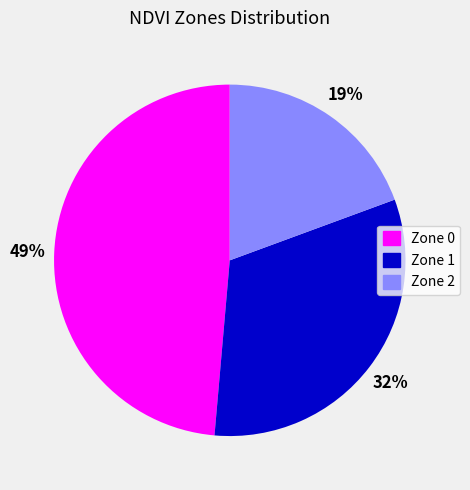

To the nearest percent, what is the combined percentage of Zone 2 and Zone 0?

68%